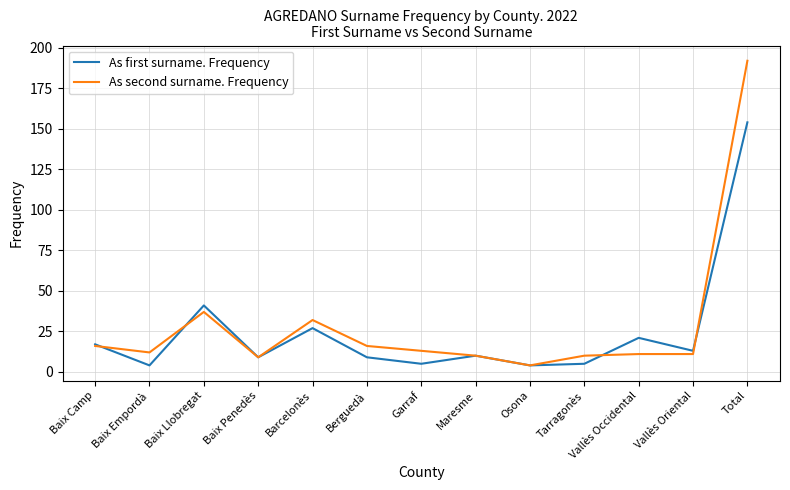

What position from the left is Berguedà?

6